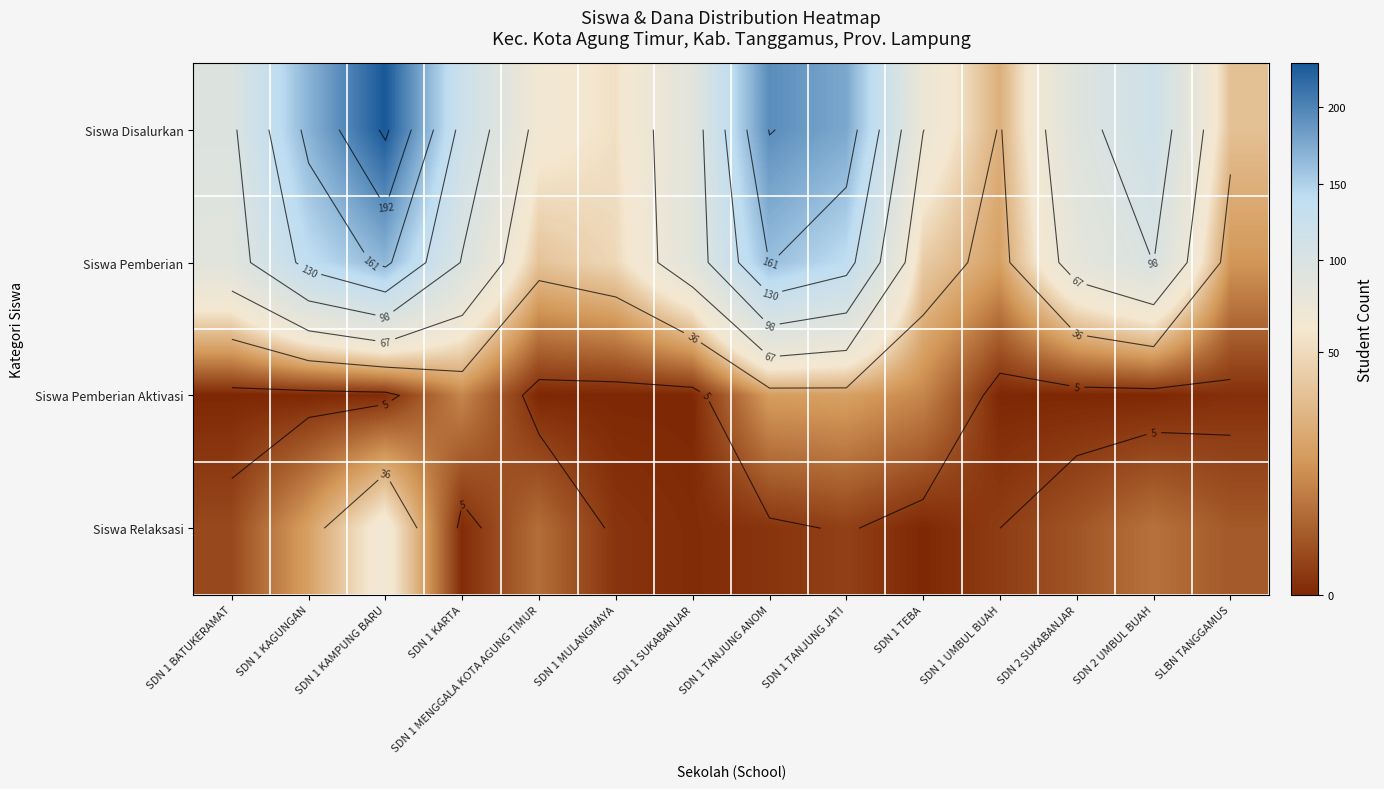

Rank the series by their maximum value, from highest to lowest.

Siswa Disalurkan, Siswa Pemberian, Siswa Relaksasi, Siswa Pemberian Aktivasi